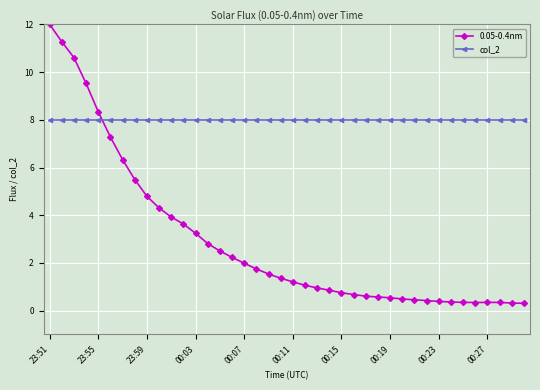

What is the greatest value displayed?

12.0